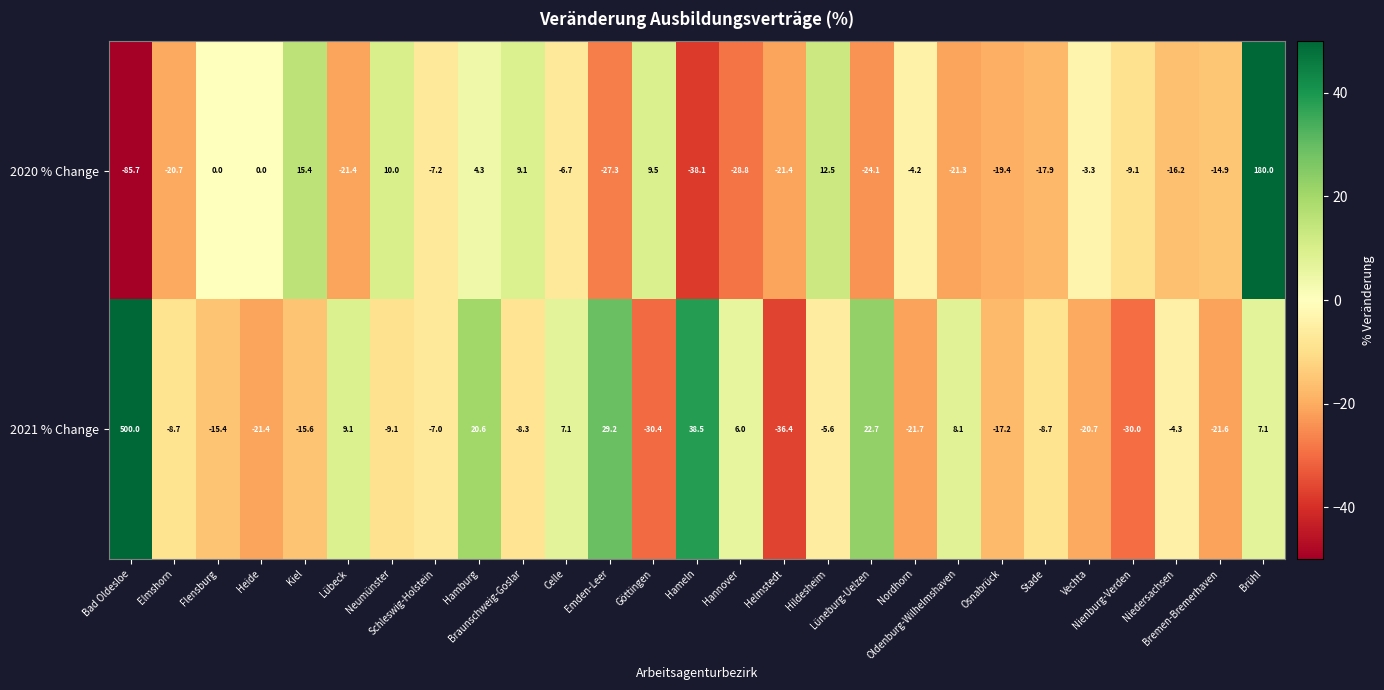

What is the highest value of the 2020 % Change series?

180.0